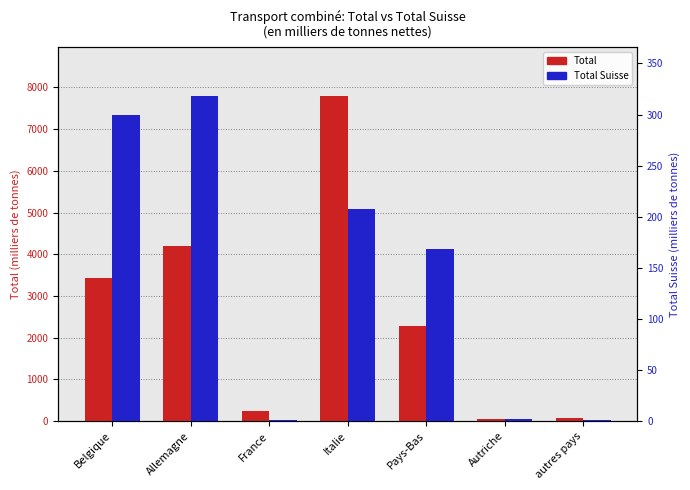

How many bars are there in each group?

2